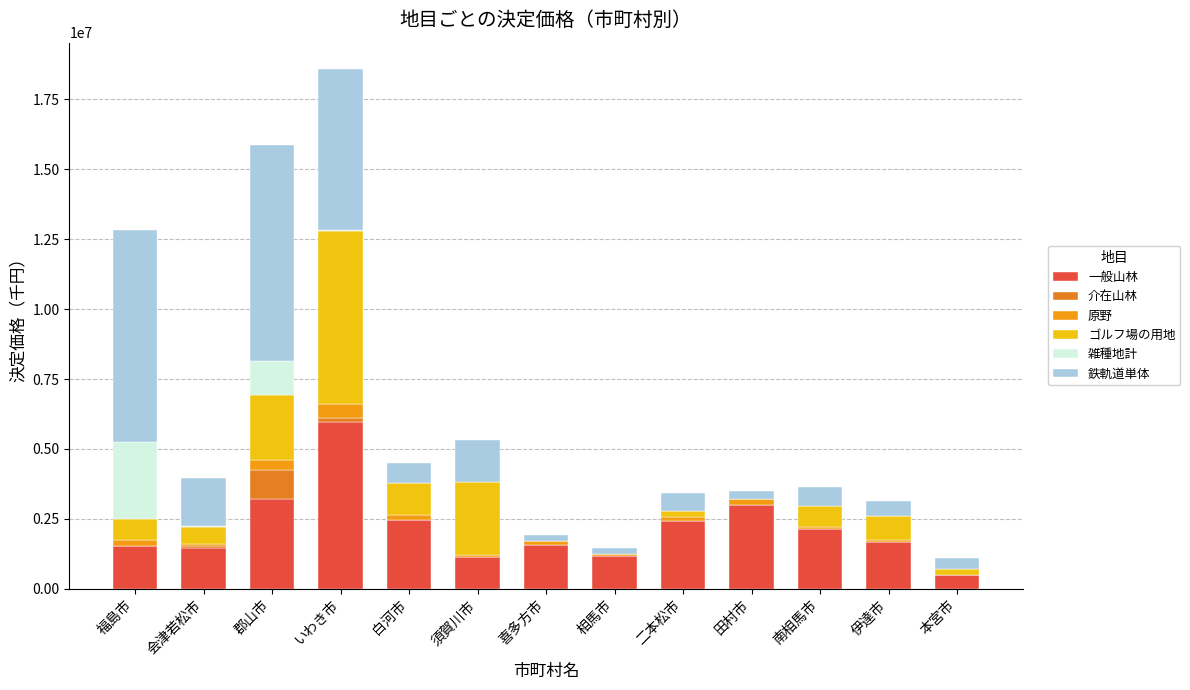

At which category is the sum across all series the highest?

いわき市